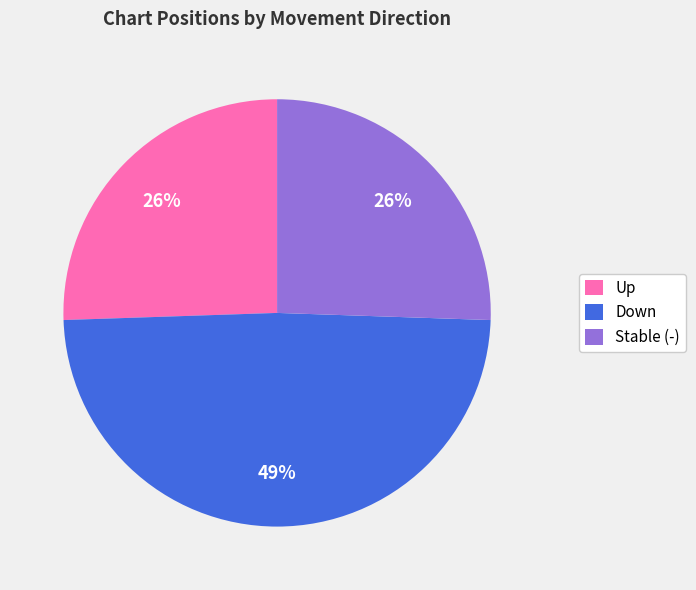

Approximately how many times larger is the value at Down compared to Up?

1.9